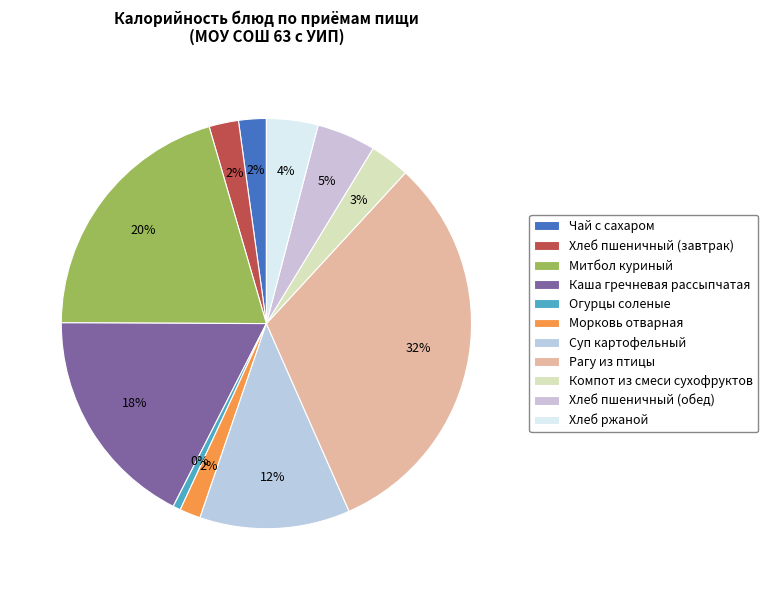

Is there any slice that represents more than half of the pie?

No